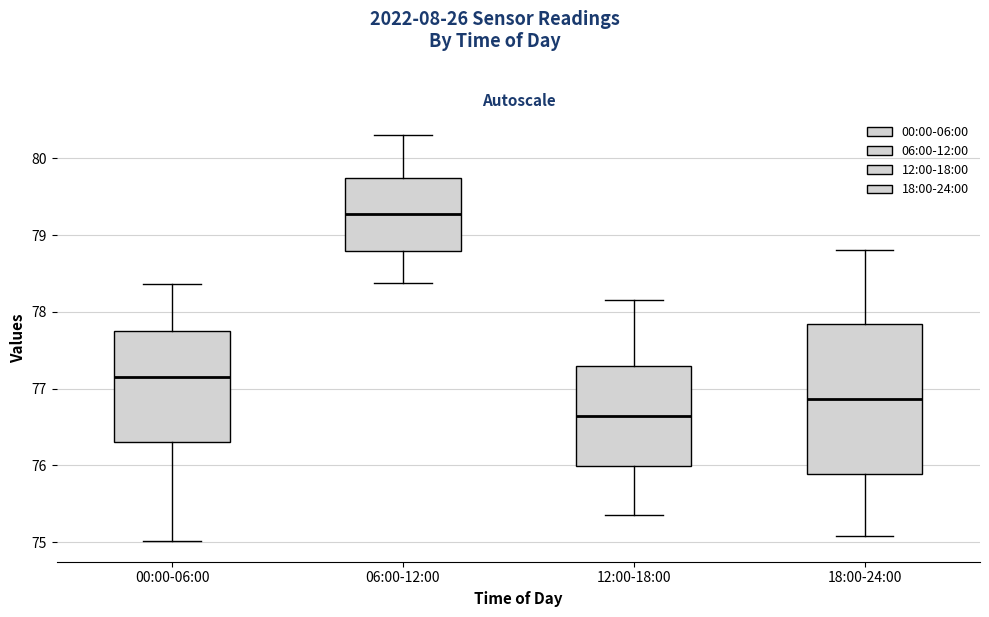

Reading left to right, transcribe this box plot: for each box, give where its median line is, the range the box spans, and where its two whiskers end, as read against the y-axis. The values are not printed on the chart, so give them approximately, as read against the axis.

00:00-06:00: median 77.2, box 76.3 to 77.7, whiskers 75.0 to 78.4
06:00-12:00: median 79.3, box 78.8 to 79.7, whiskers 78.4 to 80.3
12:00-18:00: median 76.6, box 76.0 to 77.3, whiskers 75.4 to 78.2
18:00-24:00: median 76.9, box 75.9 to 77.8, whiskers 75.1 to 78.8